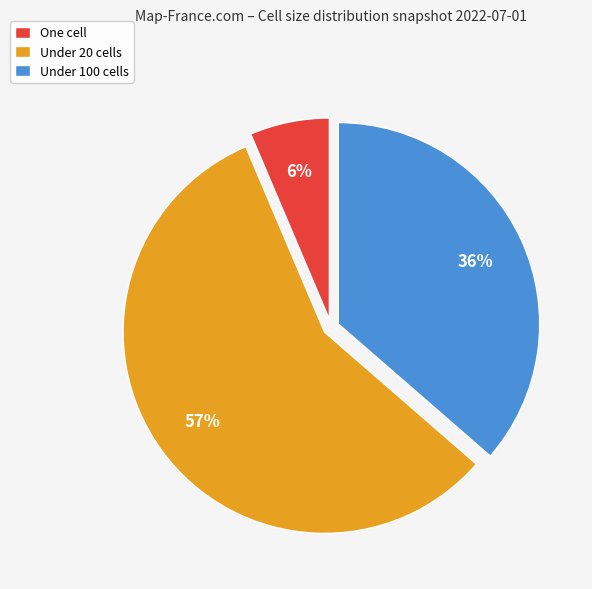

What is the ratio of the value at Under 100 cells to the value at Under 20 cells?

0.6